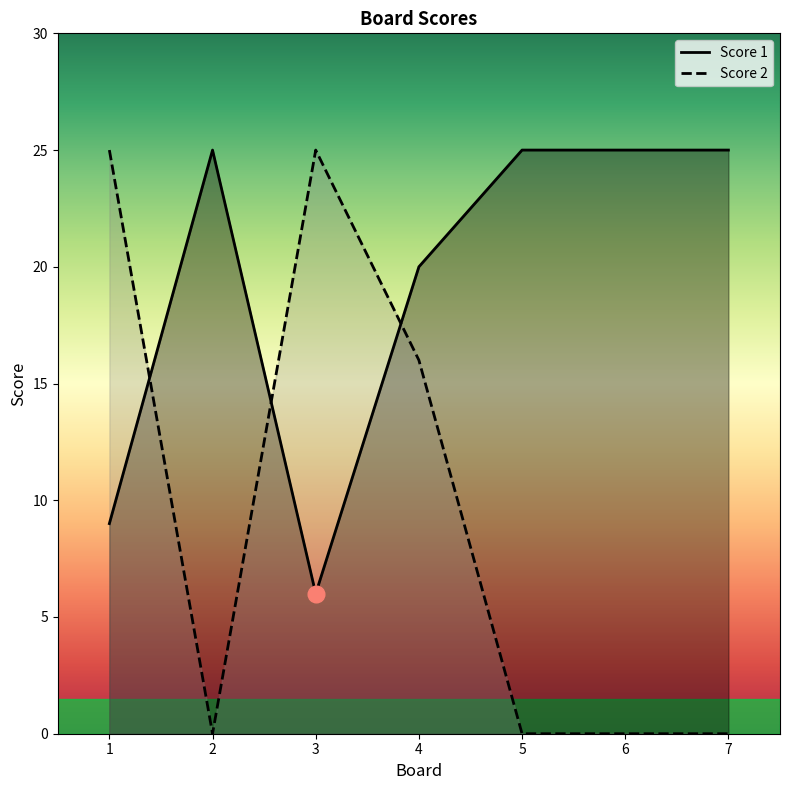

What is the sum of the Score 1 values at 1 and 7?

34